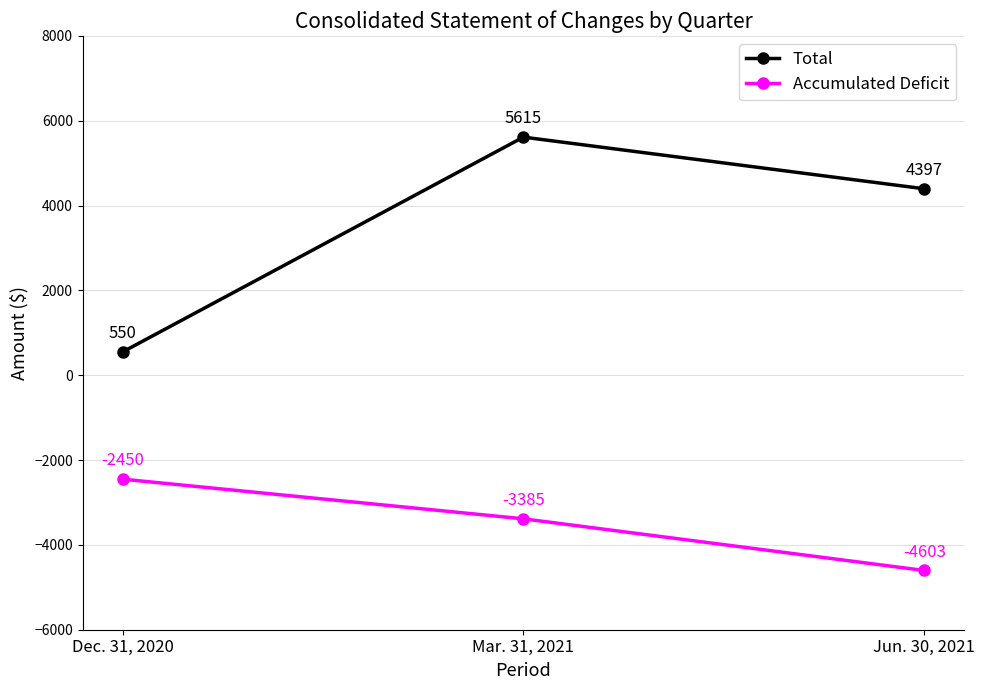

What is the approximate value of Total at Mar. 31, 2021, to the nearest 10?

5620